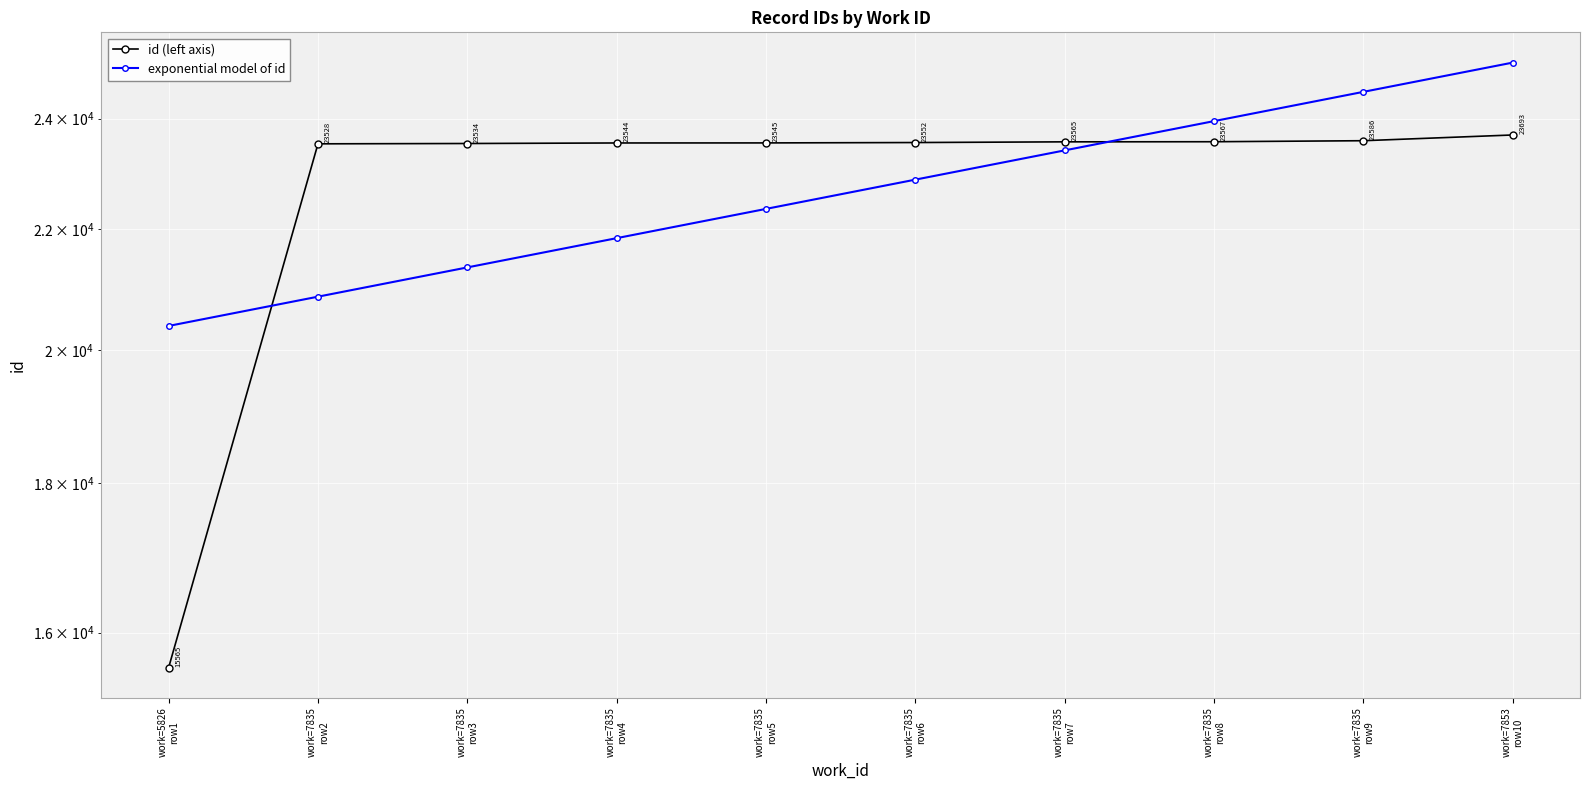

Reading left to right, transcribe all the data shown in this chart.

id (left axis): 15565.0	23528.0	23534.0	23544.0	23545.0	23552.0	23565.0	23567.0	23586.0	23693.0
exponential model of id: 20379.7	20855.6	21342.6	21840.9	22350.9	22872.9	23407.0	23953.5	24512.9	25085.3